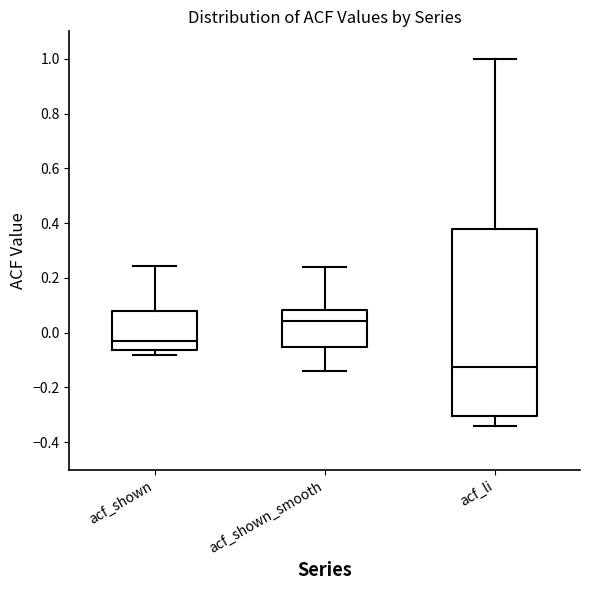

Where does the upper whisker of the box for acf_shown_smooth end on the y-axis? The values are not printed on the chart, so give them approximately, as read against the axis.

0.24